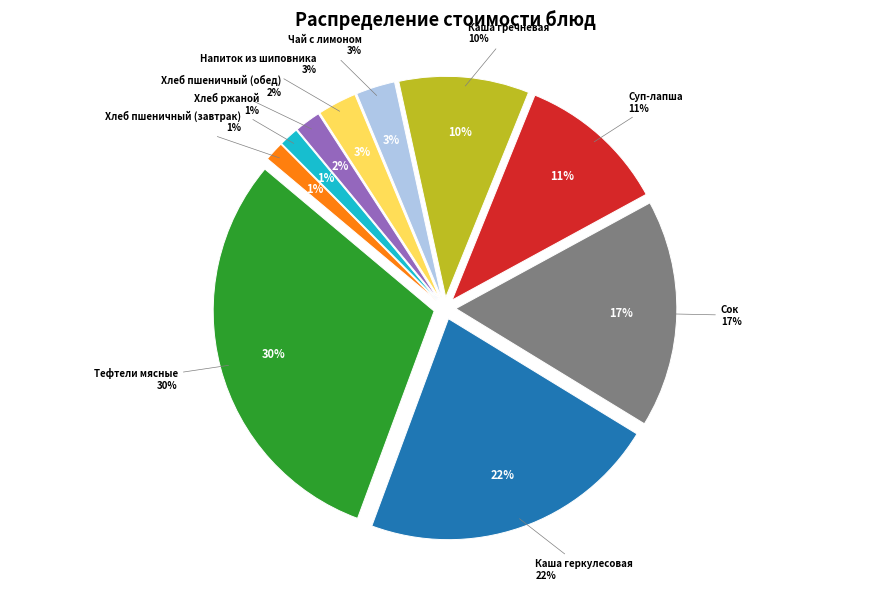

What is the smallest slice in the pie chart?

Хлеб пшеничный (завтрак)